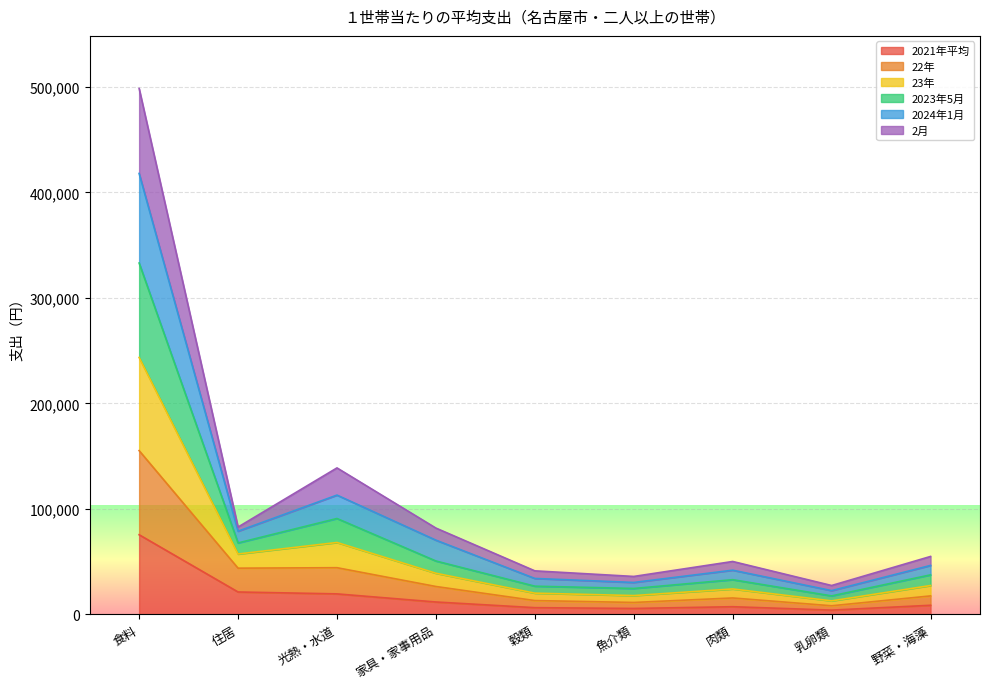

True or false: 2021年平均 and 22年 intersect in this chart.

False